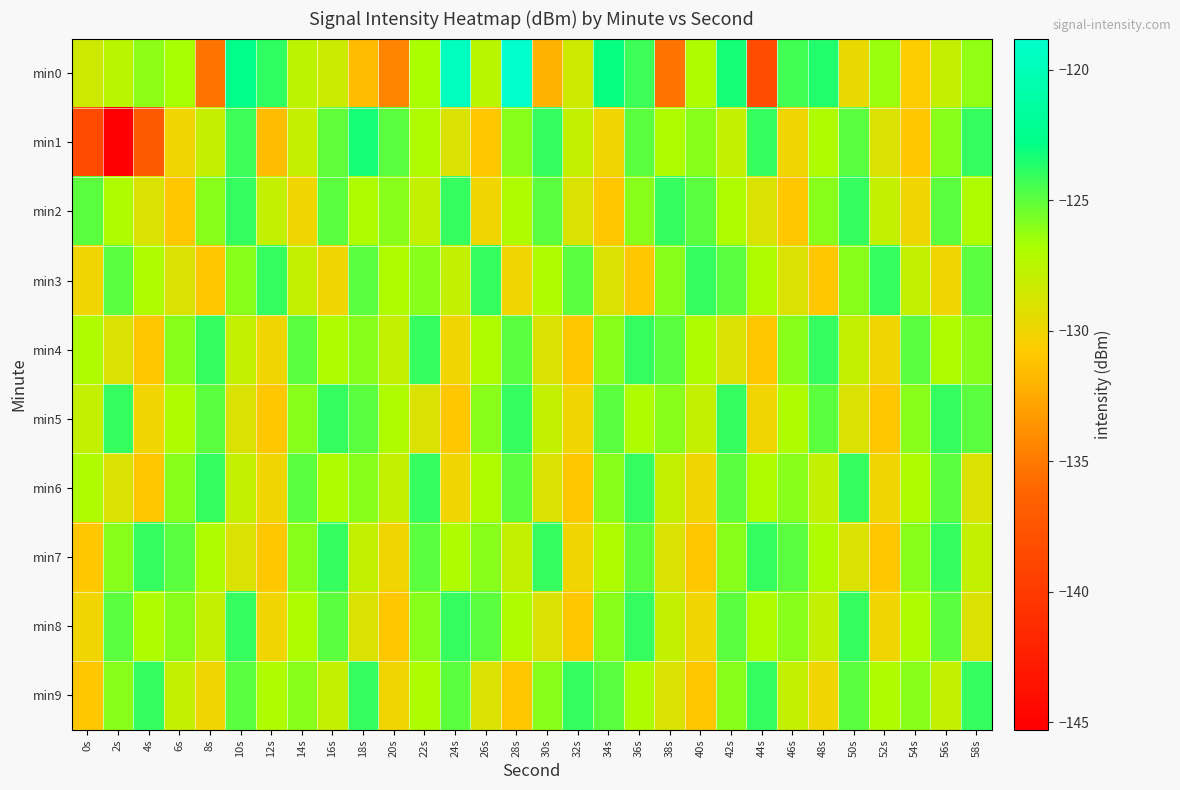

Which series has the largest range (max minus min)?

min1